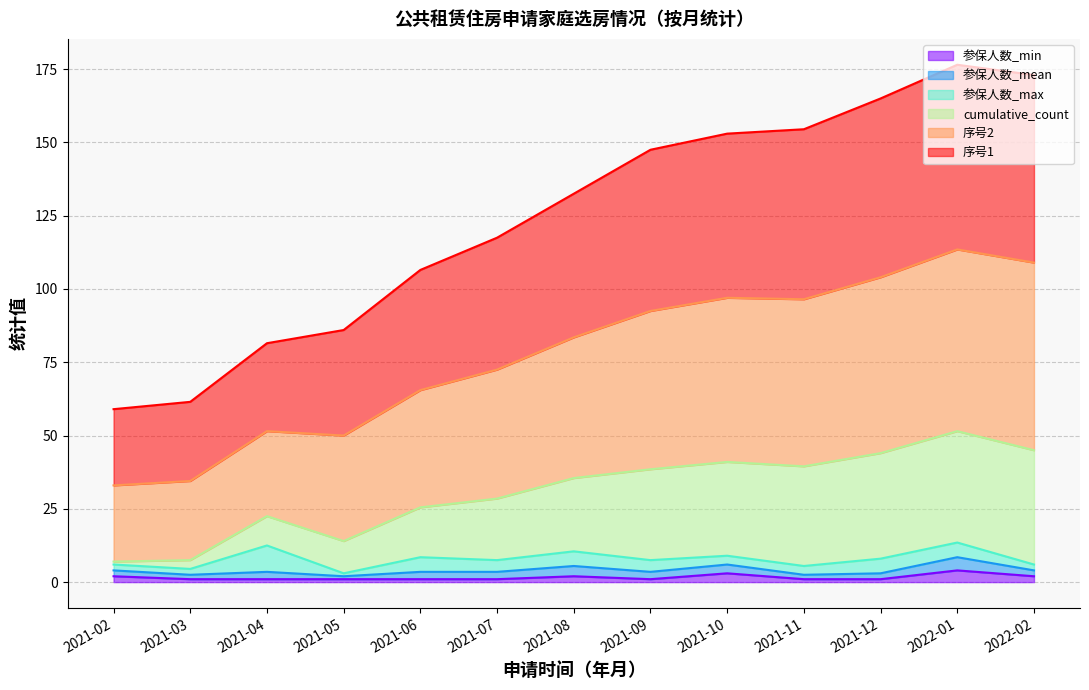

What is the smallest value displayed?

1.0